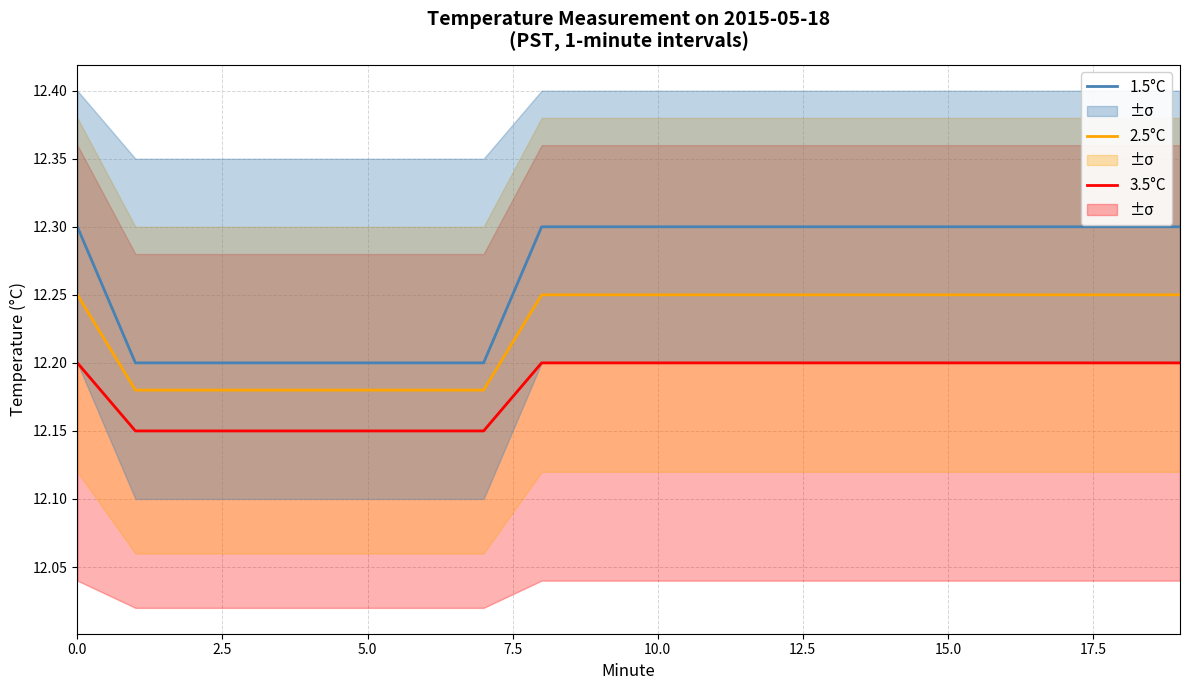

What are all the series names shown in the legend?

3.5°C, 2.5°C, 1.5°C